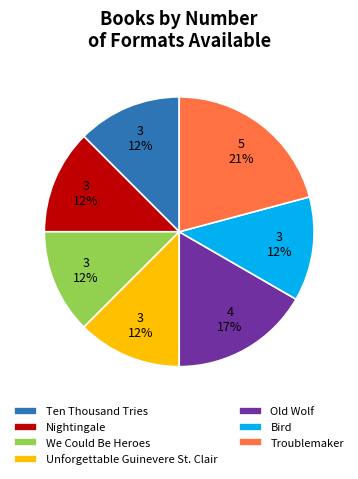

How many segments does this pie chart have?

7